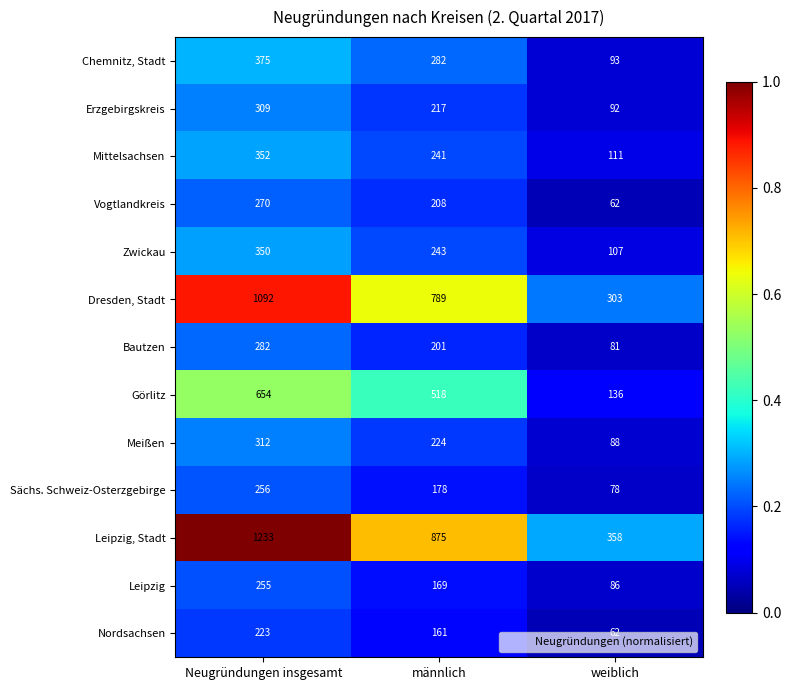

What is the total value across all series at Neugründungen insgesamt?

5963